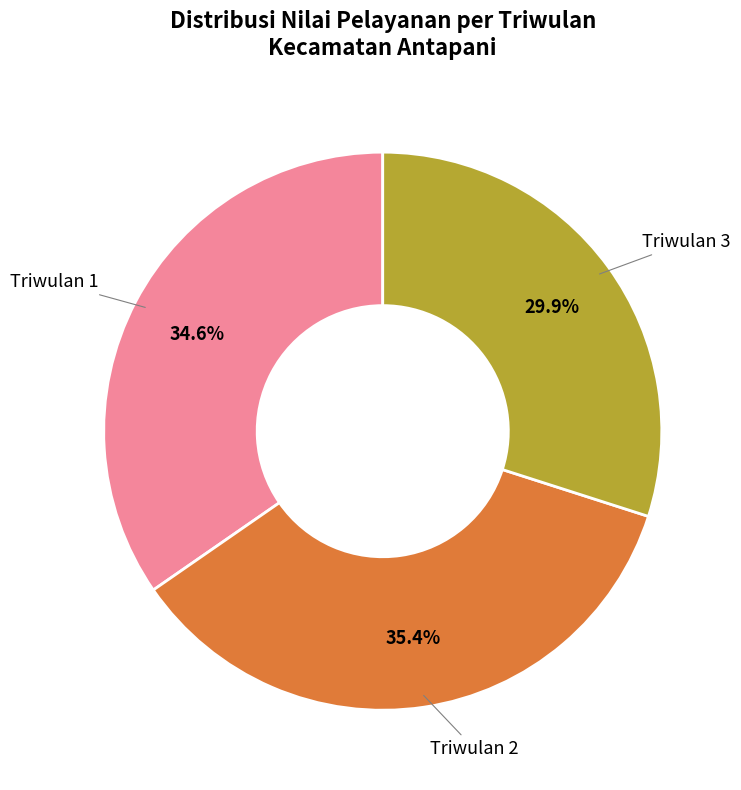

Rank the categories by value from highest to lowest.

Triwulan 2, Triwulan 1, Triwulan 3